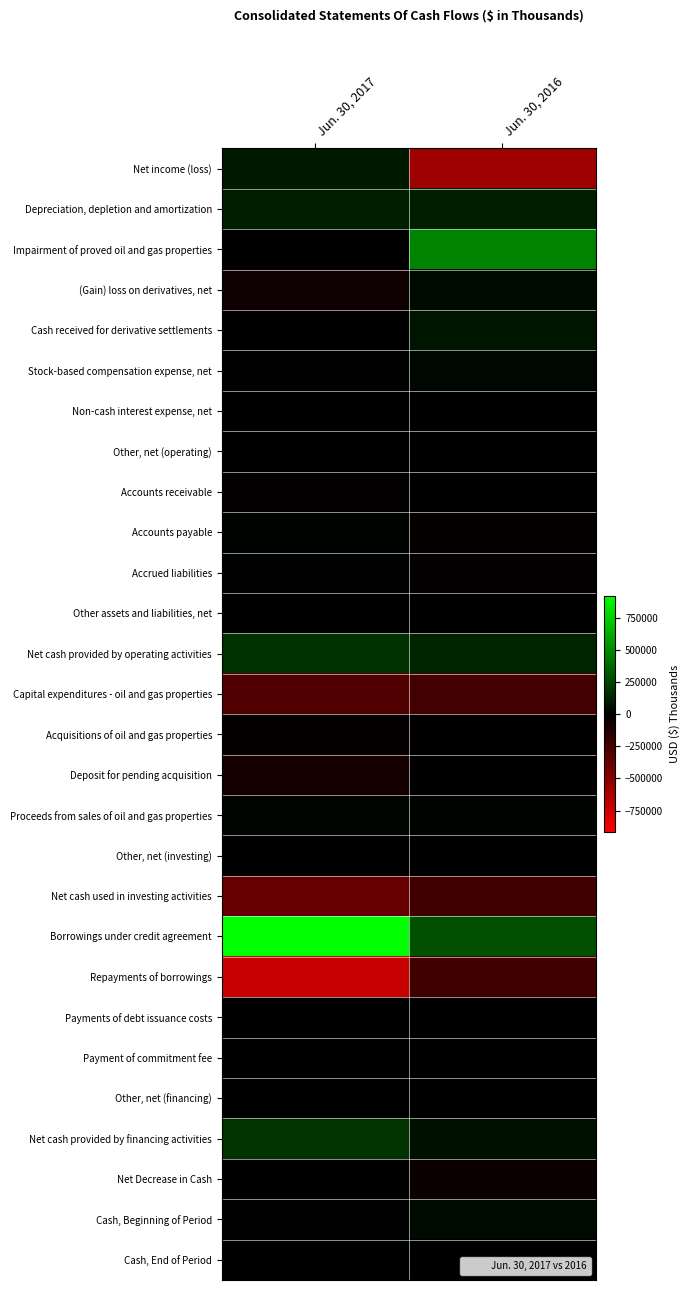

Which has a higher value, Jun. 30, 2017 or Jun. 30, 2016?

Jun. 30, 2017